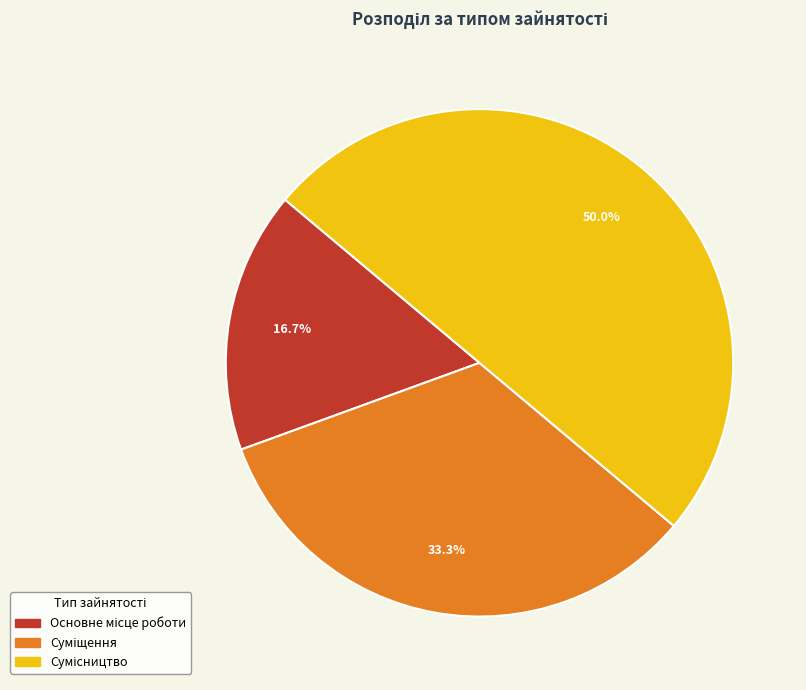

How many slices are in this pie chart?

3